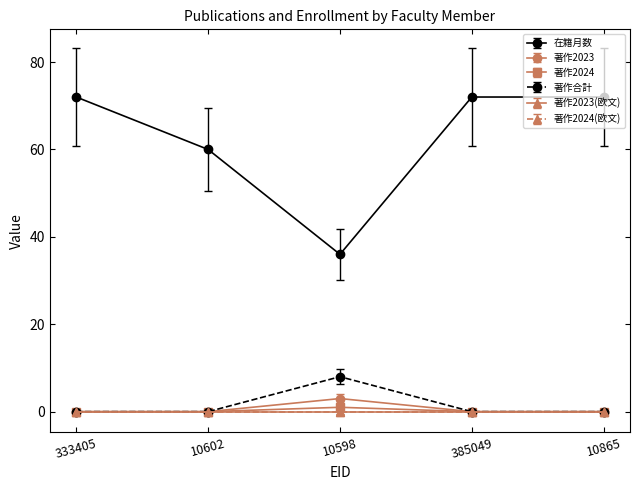

Is this an area chart (filled region under the line)?

No